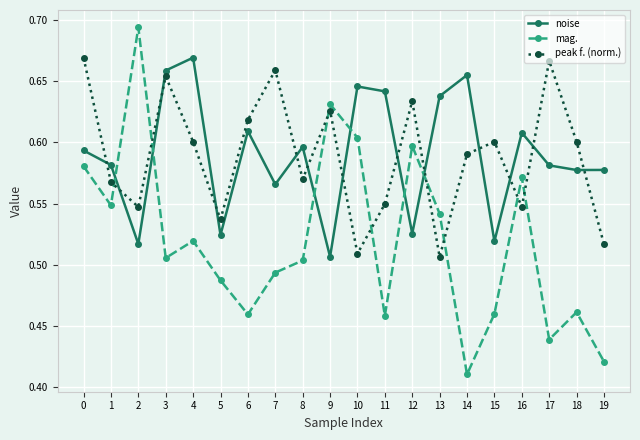

Rank the series at 0 from lowest to highest value.

mag., noise, peak f. (norm.)